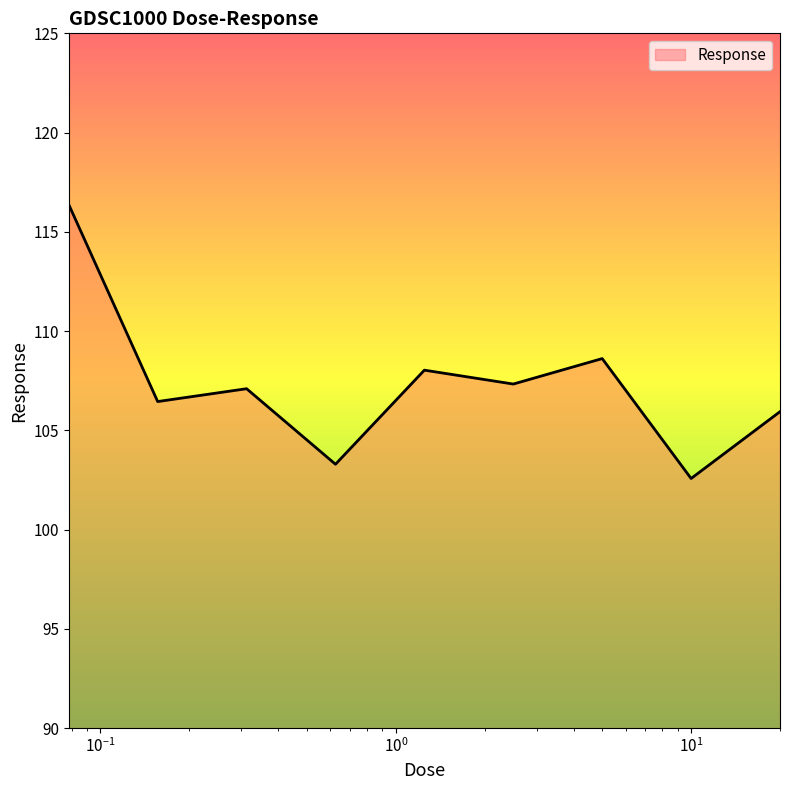

What is the difference between the maximum and minimum values?

13.8